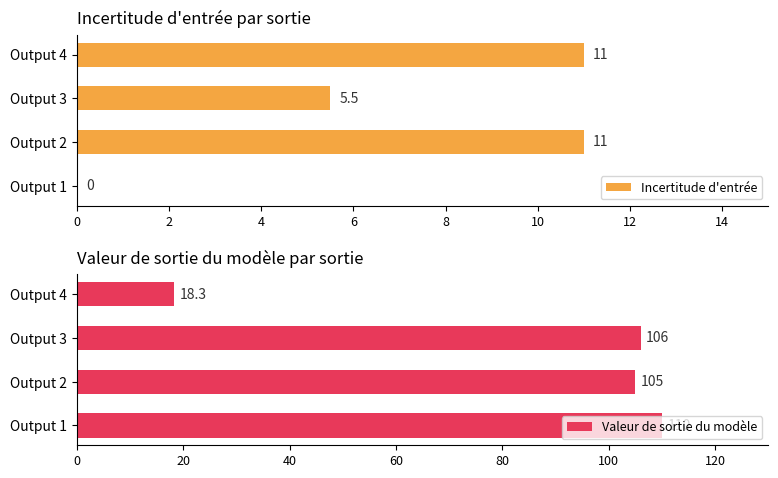

What is the greatest value displayed?

110.0